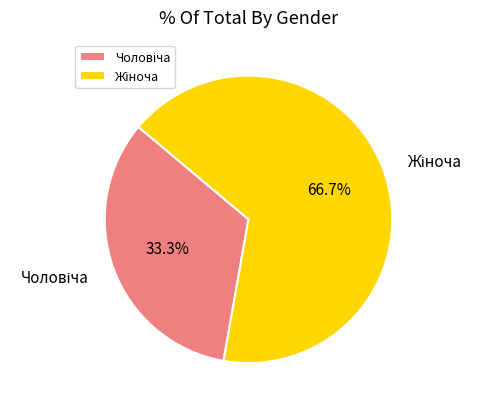

Is there a majority slice in this chart?

Yes